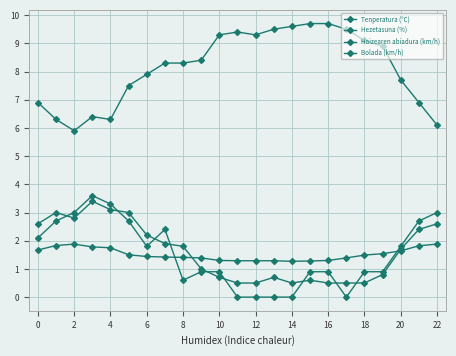

True or false: Hezetasuna (%) and Haizearen abiadura (km/h) cross at least once.

False